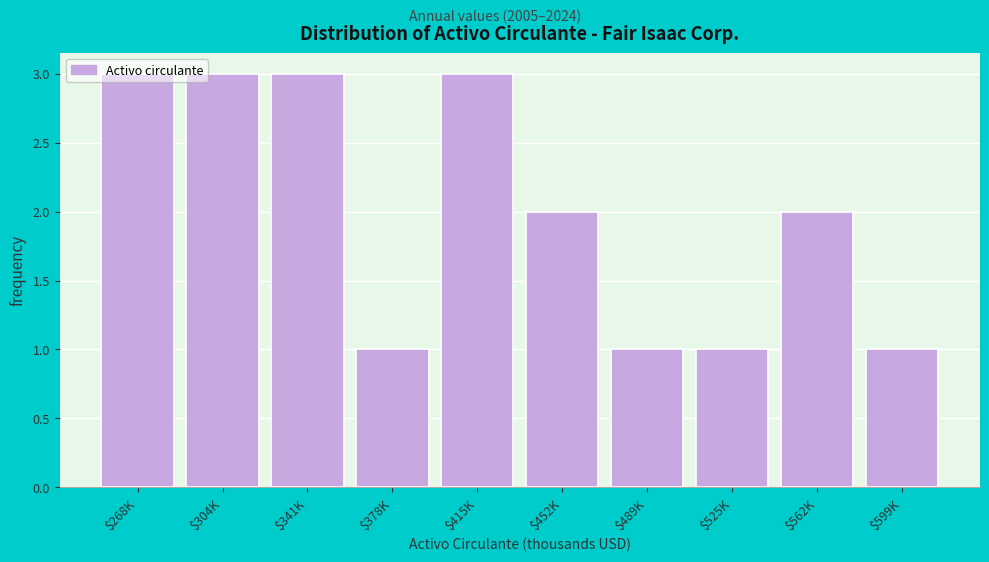

What is the greatest value displayed?

3